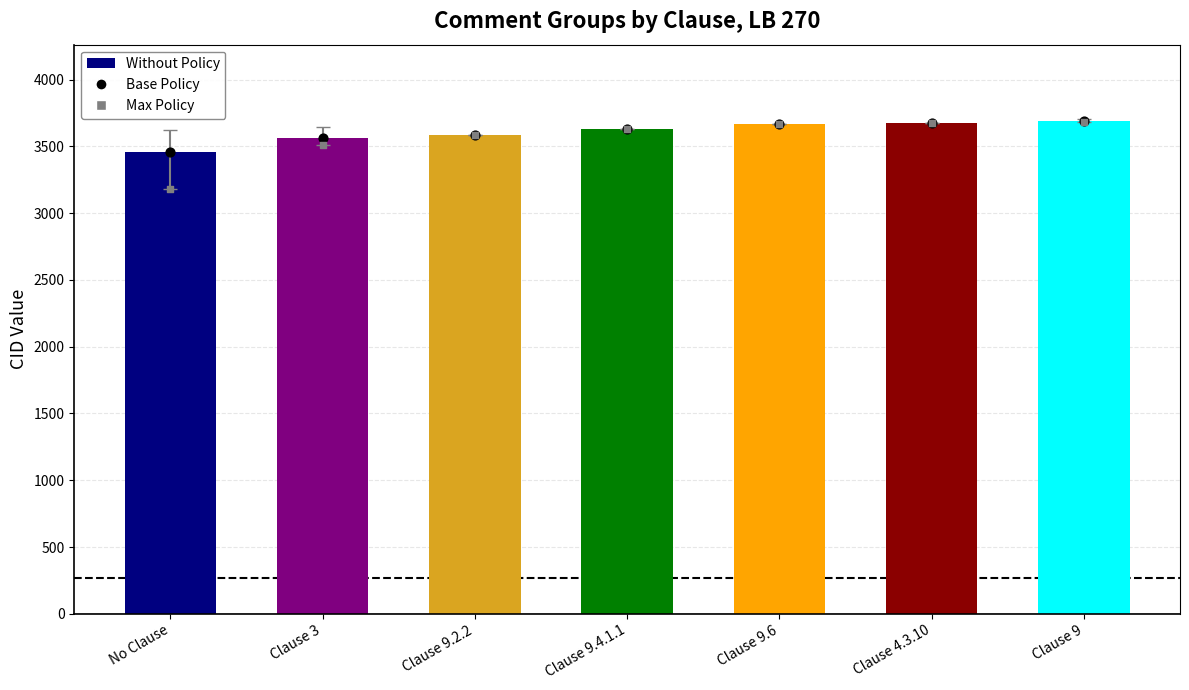

Which series contains the highest Y value?

Avg CID per Group